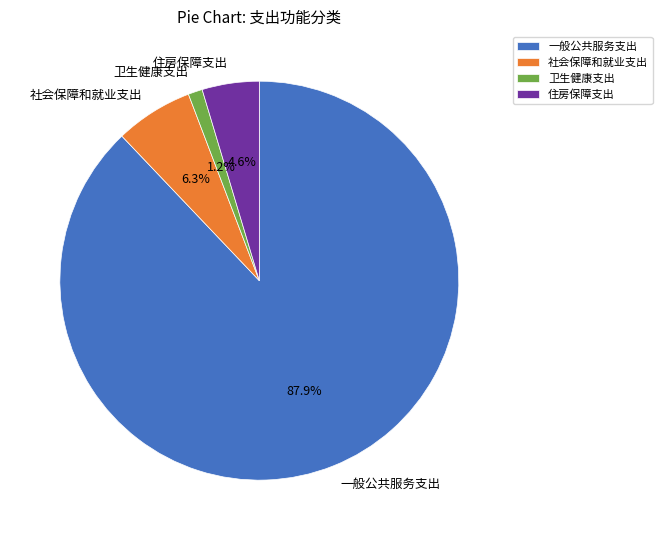

What is the total percentage of 一般公共服务支出 and 社会保障和就业支出?

94.2%